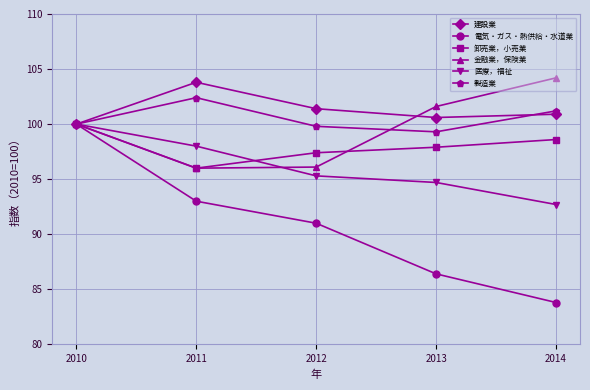

The value of 製造業 at 2013 is 151.4. True or false?

False